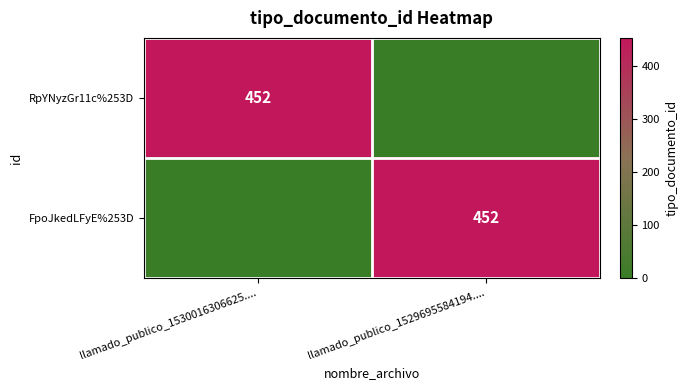

Is it true that FpoJkedLFyE%253D equals 452 at llamado_publico_1529695584194....?

True